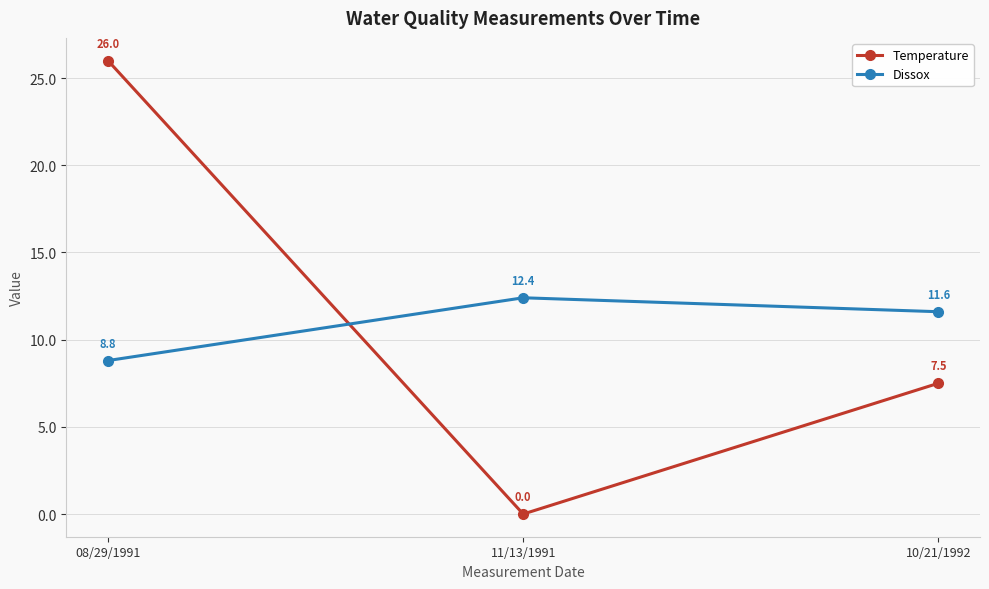

What is the difference between the Dissox values at 11/13/1991 and 08/29/1991?

3.6